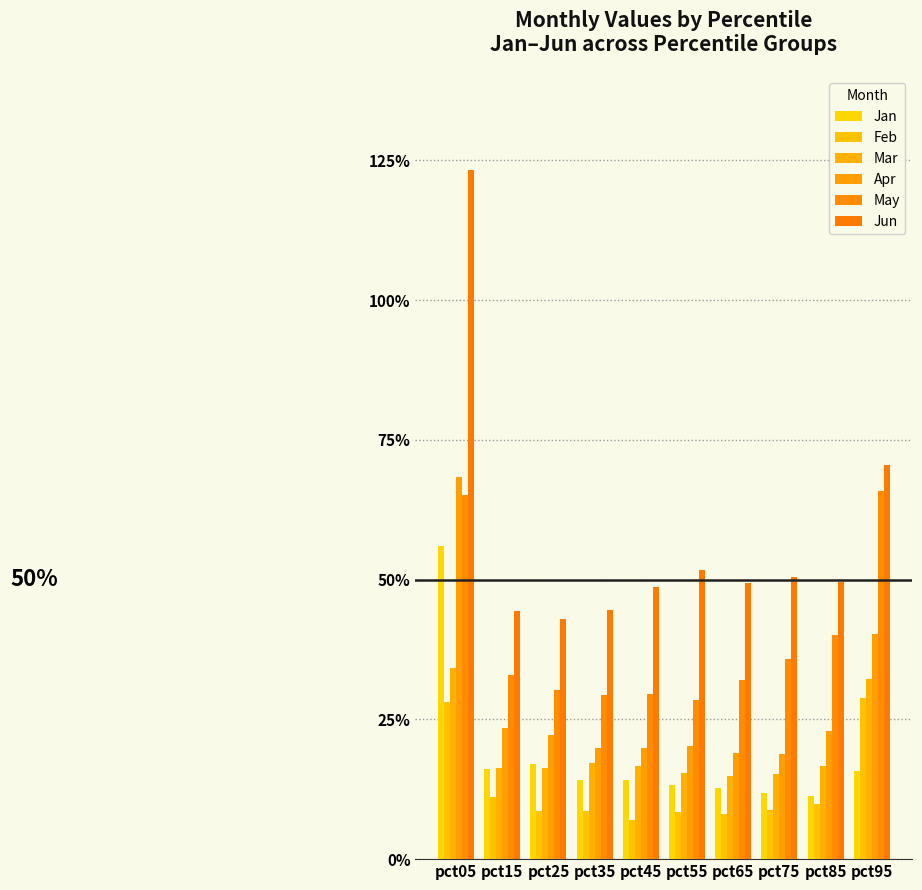

Which category has the lowest value across all series?

pct45